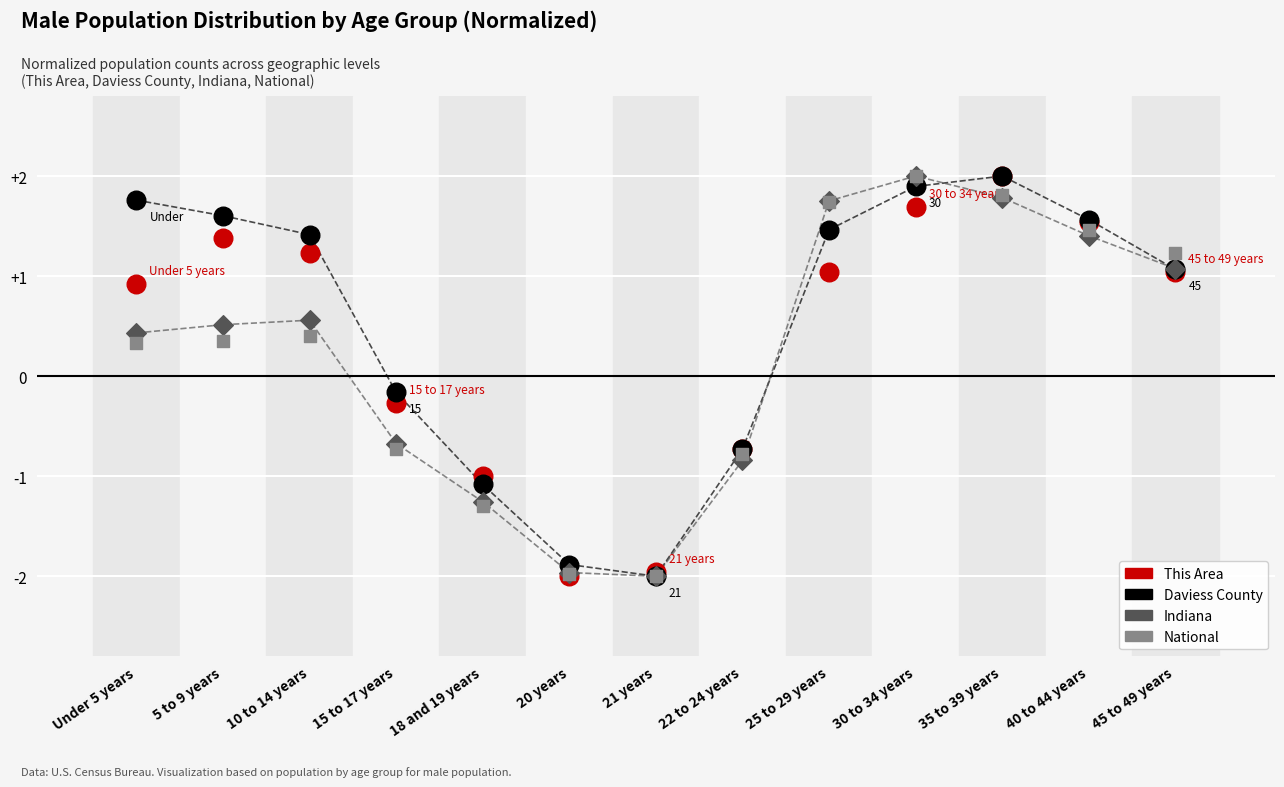

What are all the series names shown in the legend?

This Area, Daviess County, Indiana, National